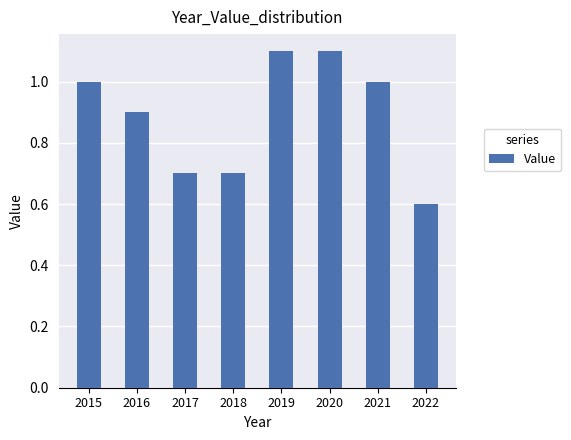

True or false: the data shows 0.5 at 2019.

False